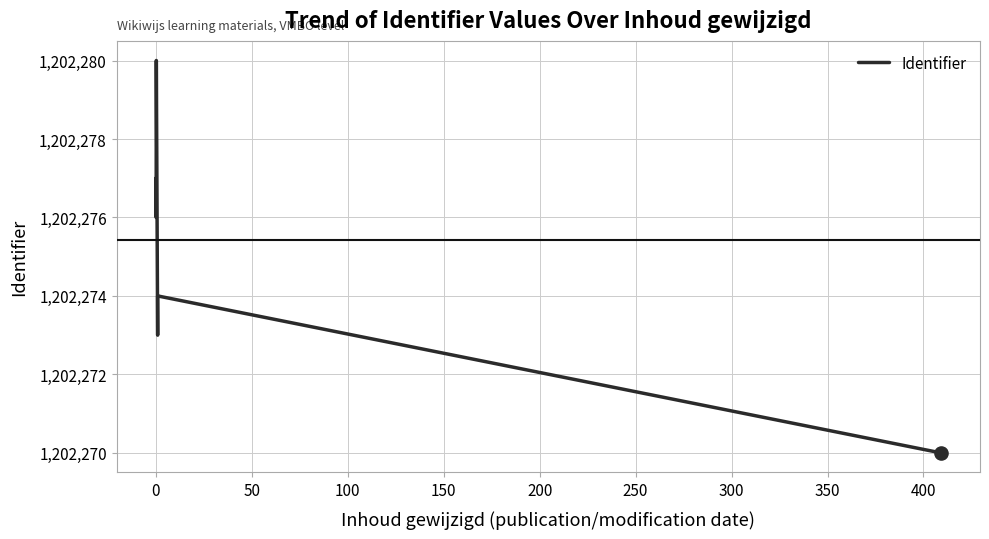

What is the minimum value shown in the chart?

1202270